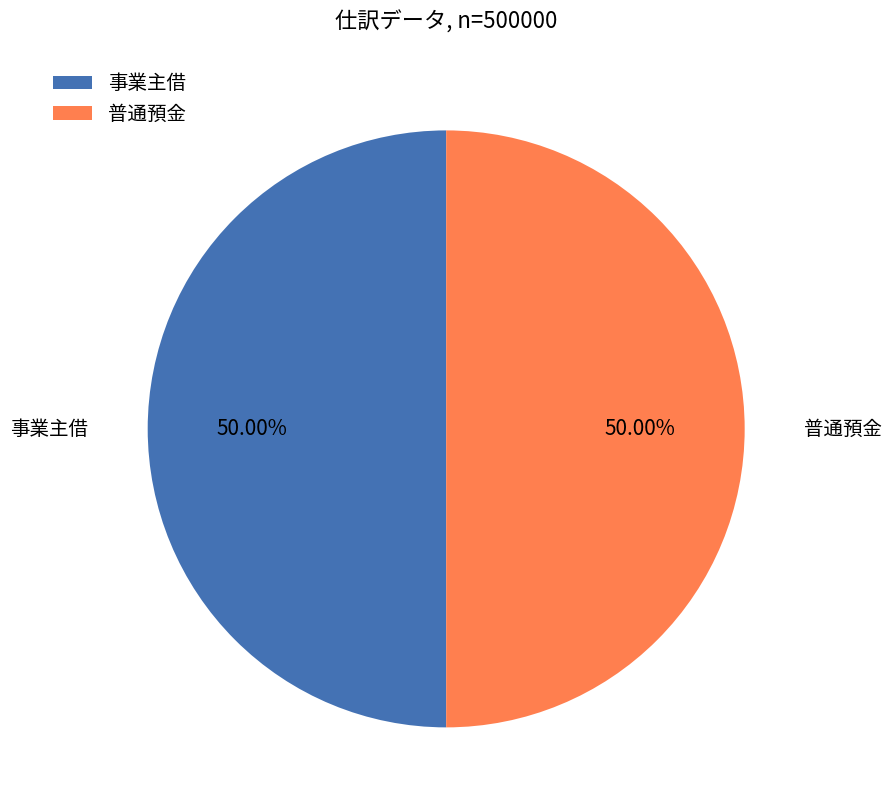

Is the sum of 事業主借 and 普通預金 greater than half?

Yes